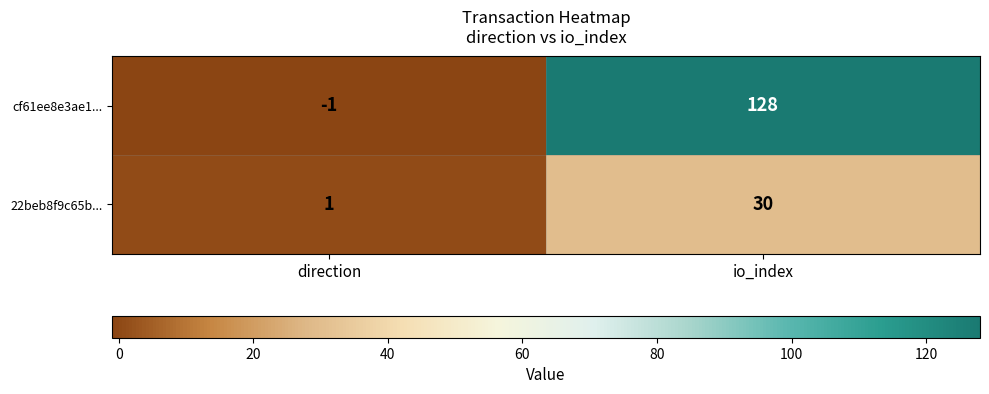

At which category does the chart reach its peak across all series?

io_index